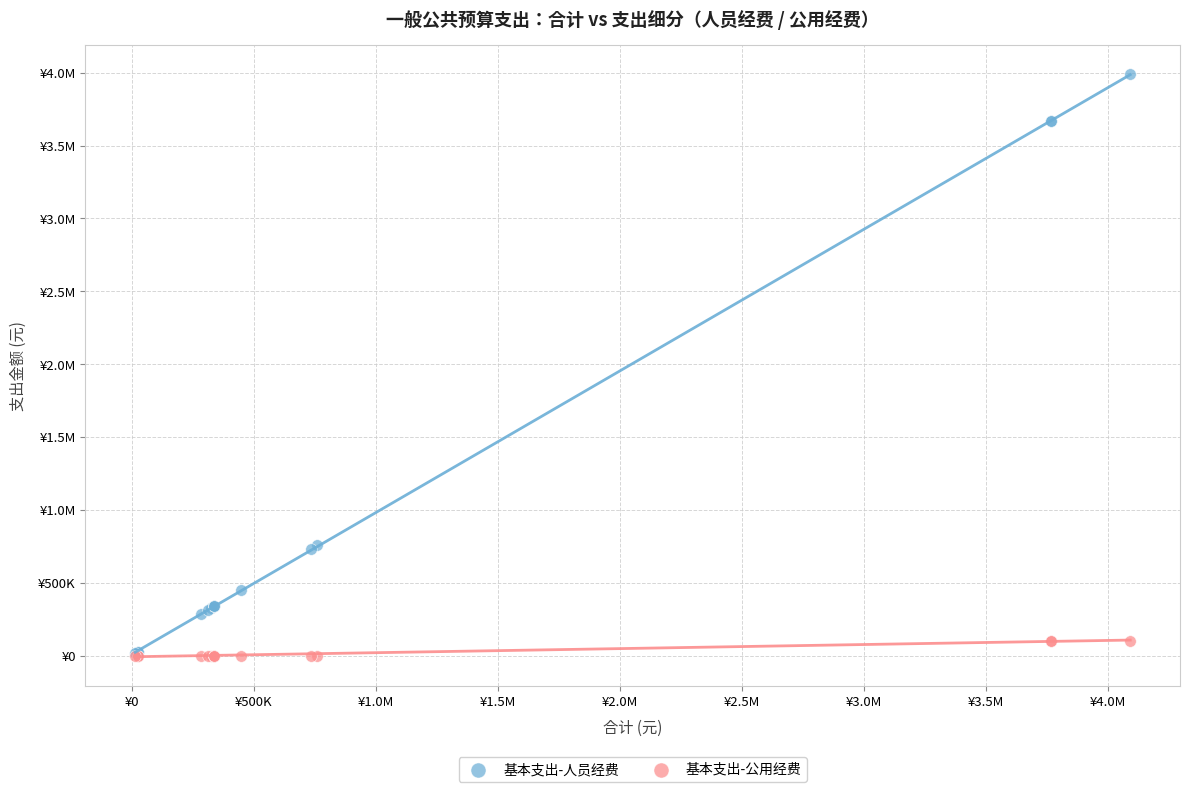

What are all the series names shown in the legend?

基本支出-人员经费, 基本支出-公用经费